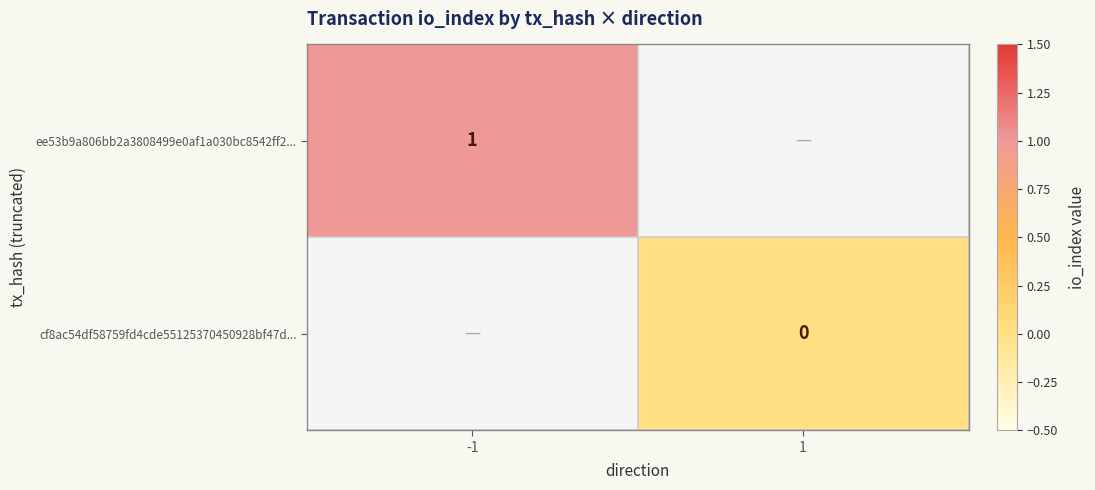

How many distinct data groups are displayed?

2